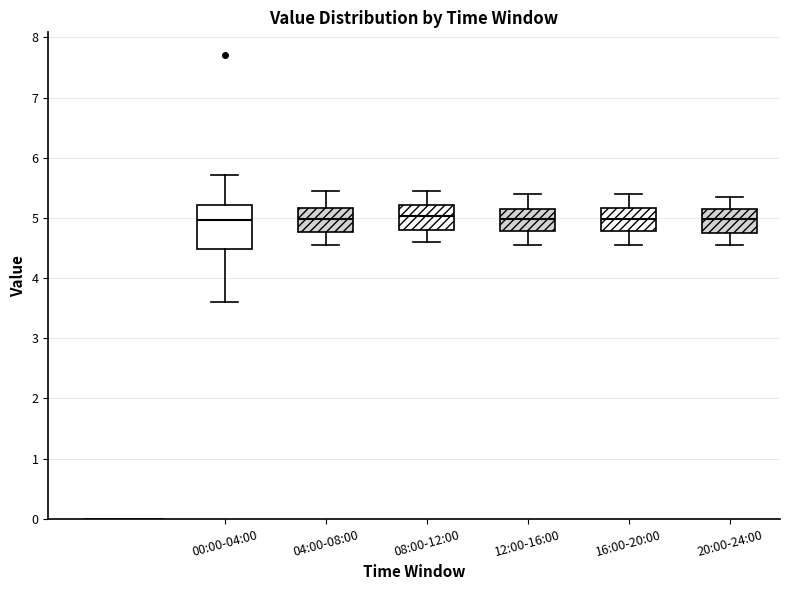

Which box is the tallest, from its lower edge to its upper edge?

00:00-04:00